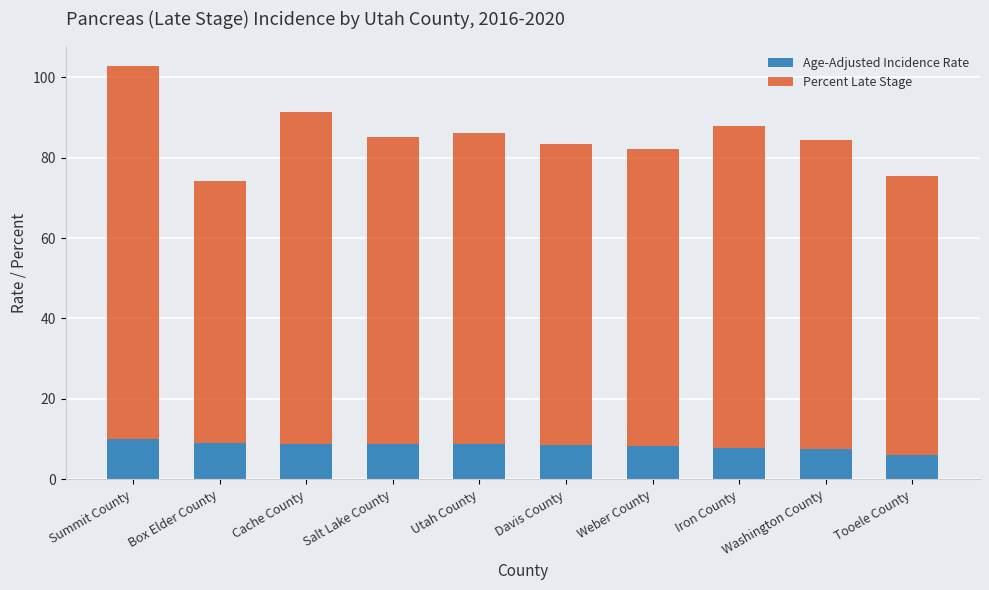

What is the total value across all series at Summit County?

102.7